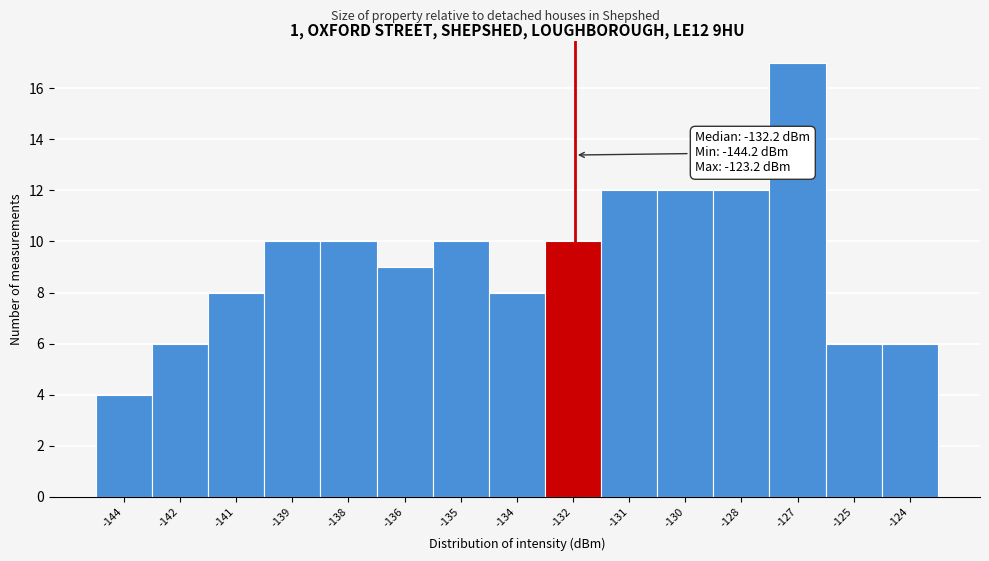

Reading right to left, extract all data points from this chart.

6	6	17	12	12	12	10	8	10	9	10	10	8	6	4